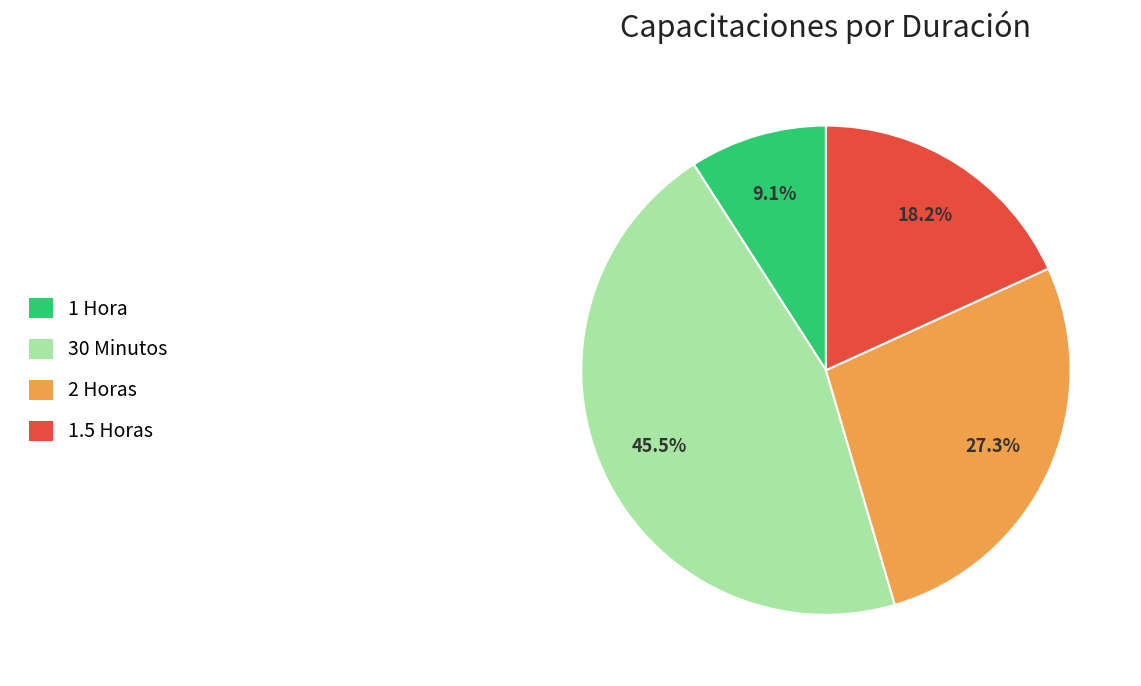

Is there a majority slice in this chart?

No